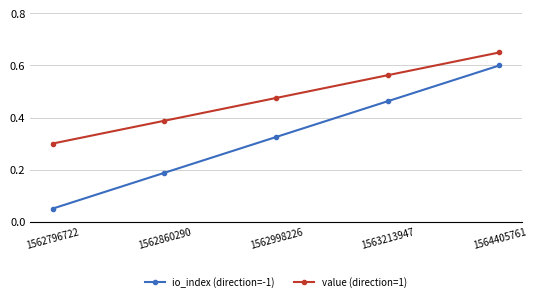

Between 1562860290 and 1564405761, which series saw the biggest shift?

io_index (direction=-1)